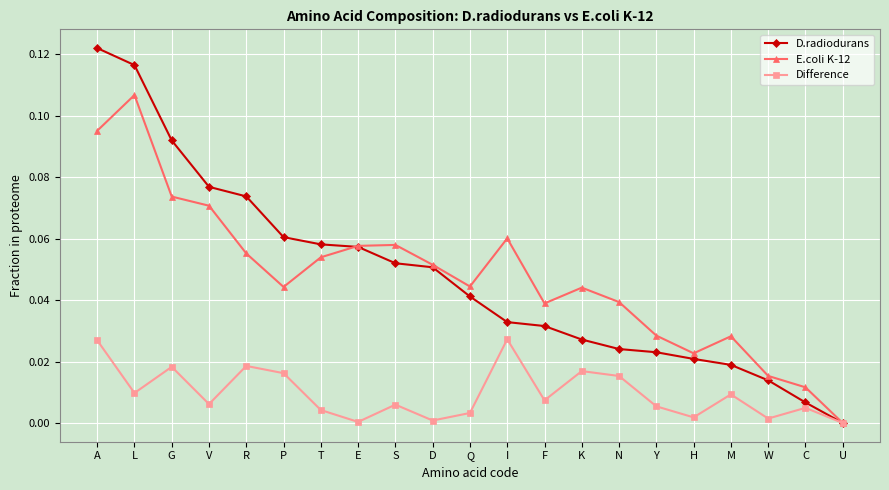

Where is the first local maximum for E.coli K-12?

L